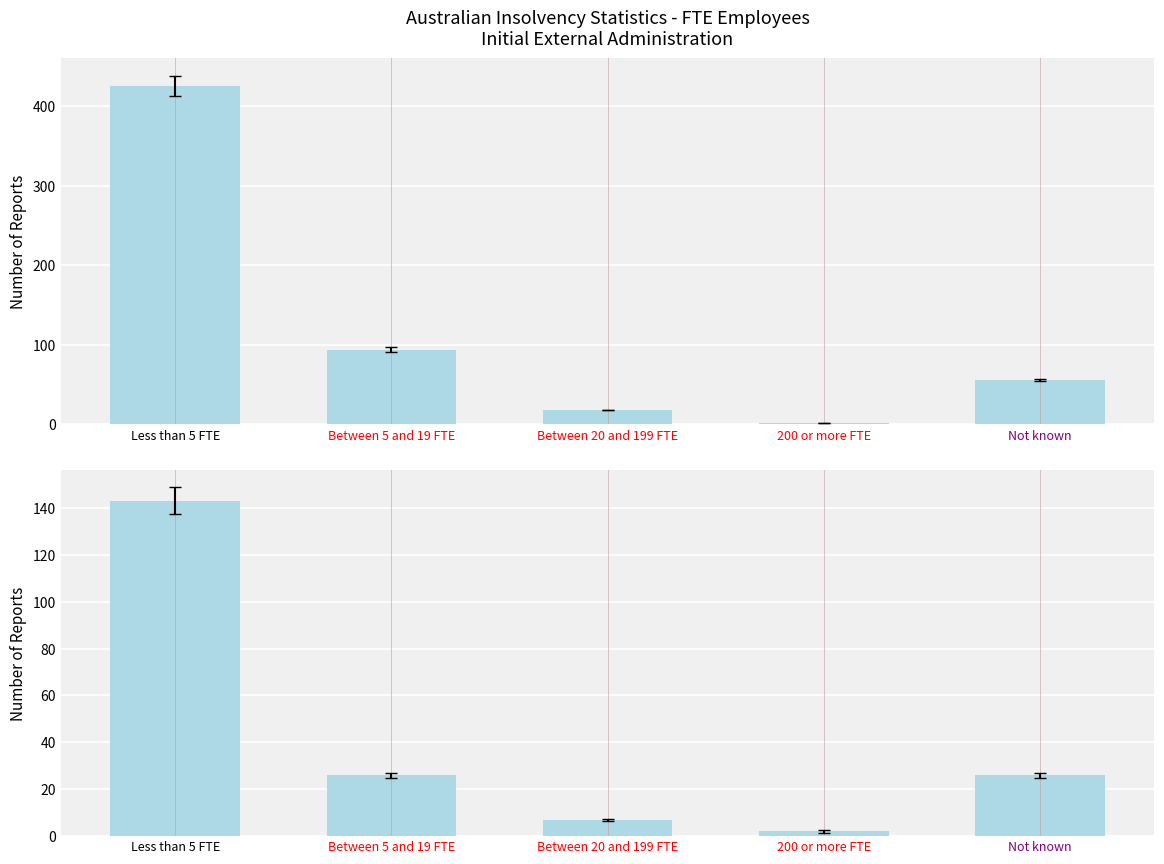

What is the sum of all New South Wales values?

204